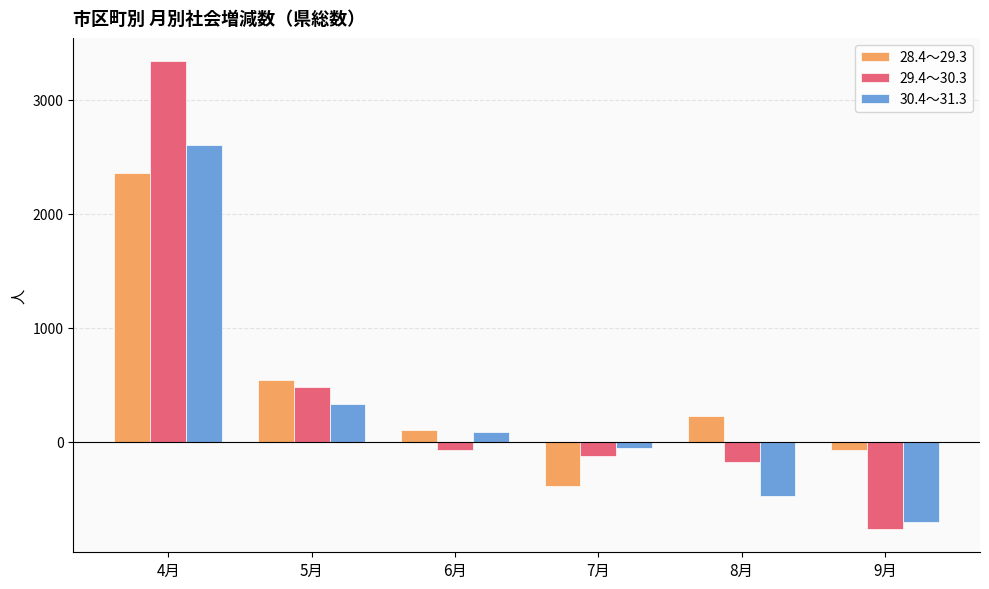

Which series has the largest range (max minus min)?

29.4～30.3